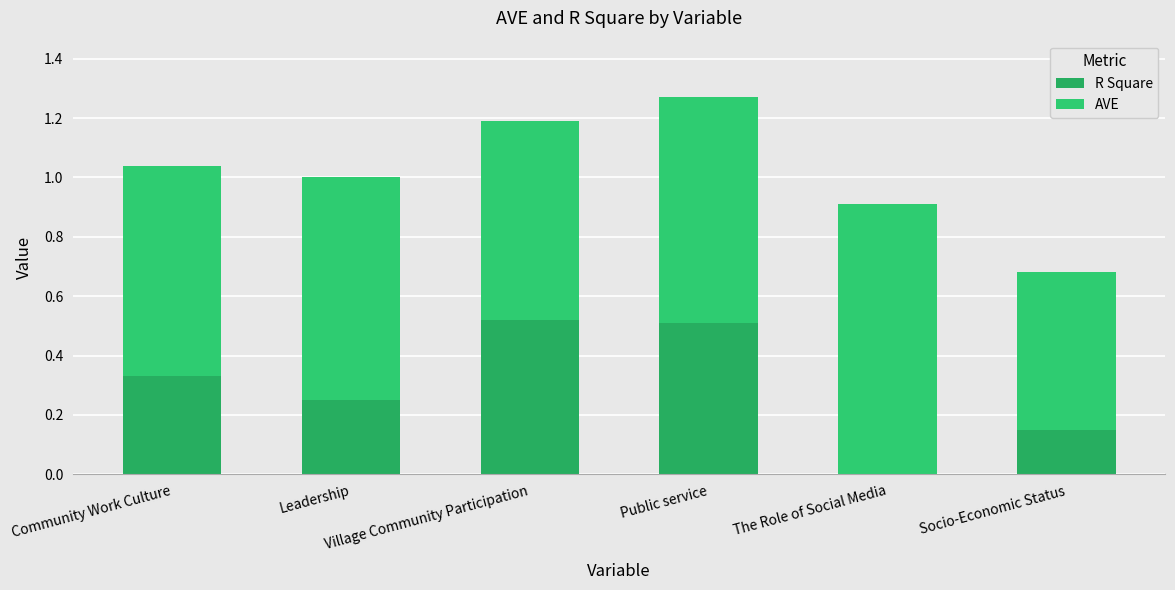

What is the sum of all AVE values?

4.3